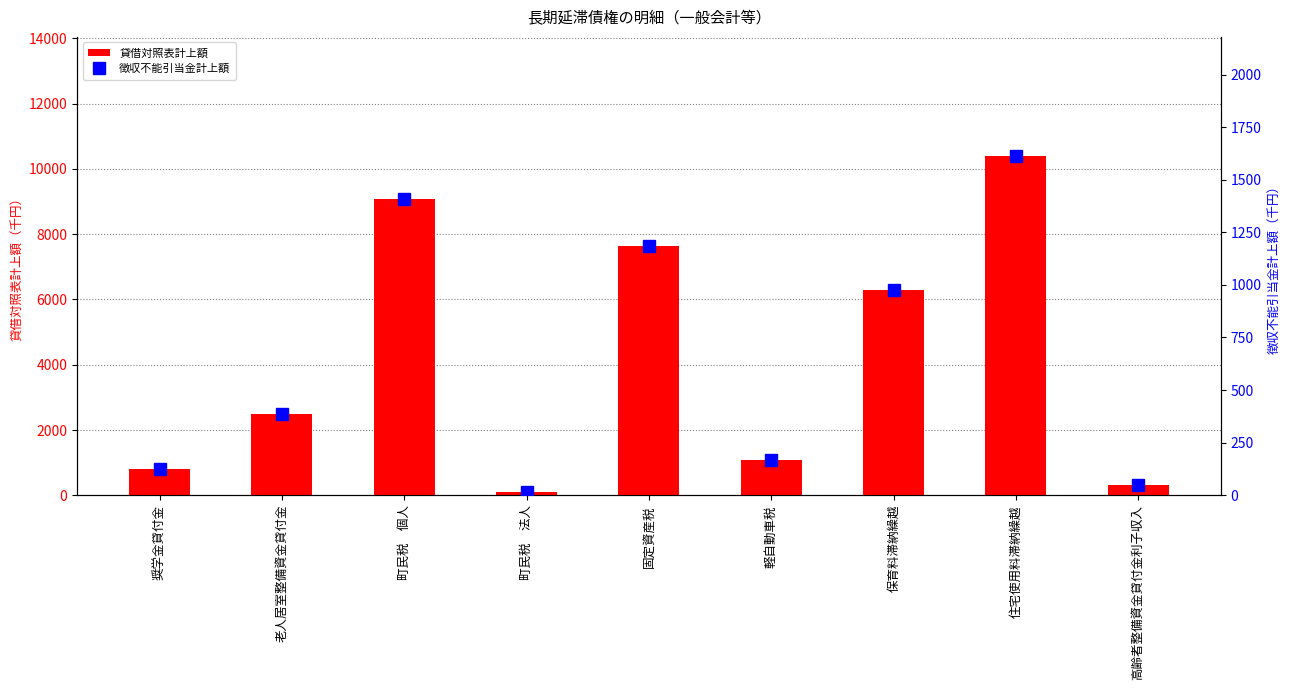

Is the value of 徴収不能引当金計上額 at 固定資産税 greater than the value of 貸借対照表計上額 at 町民税　法人?

Yes